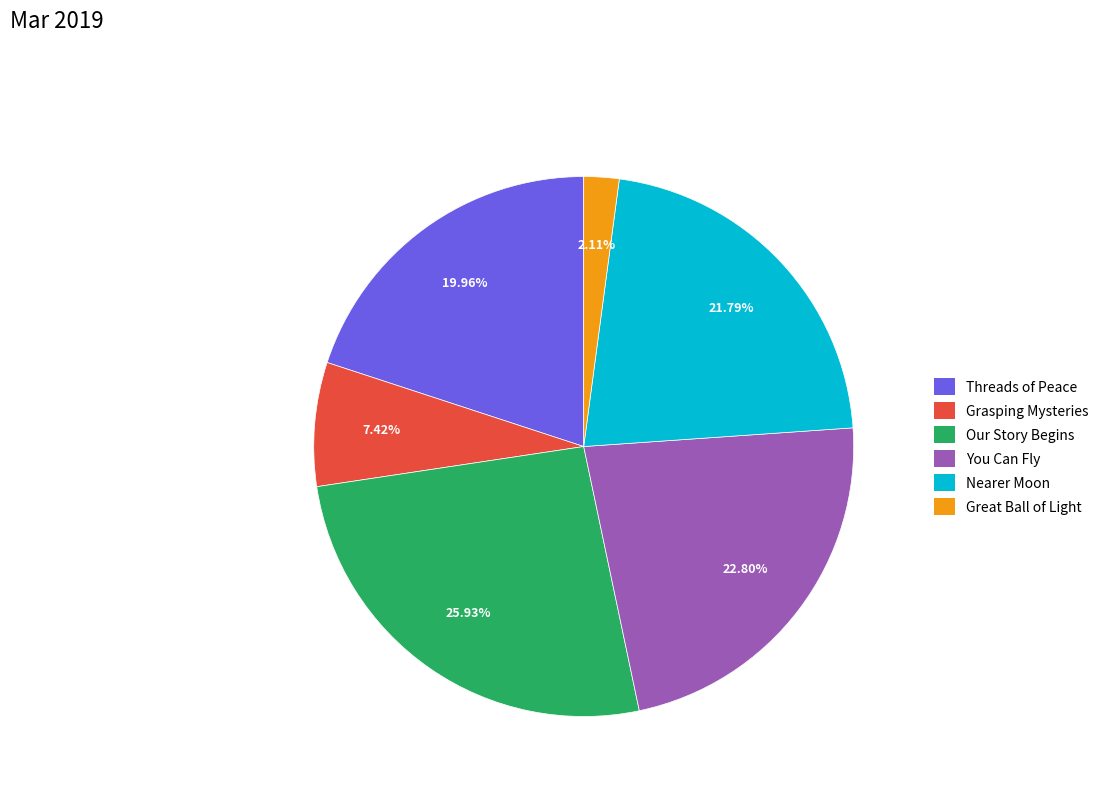

Is Threads of Peace the majority of the pie?

No